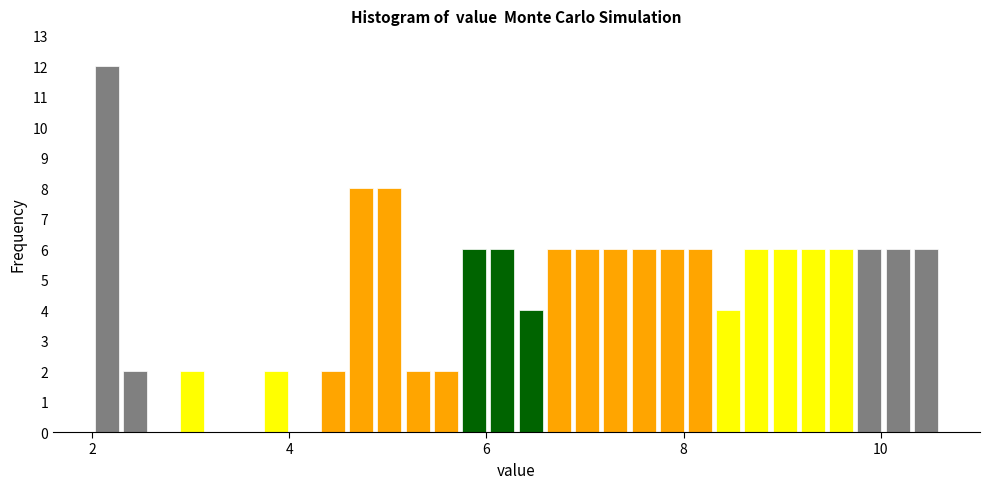

Read against the x-axis, roughly where is the centre of the tallest bar?

2.2